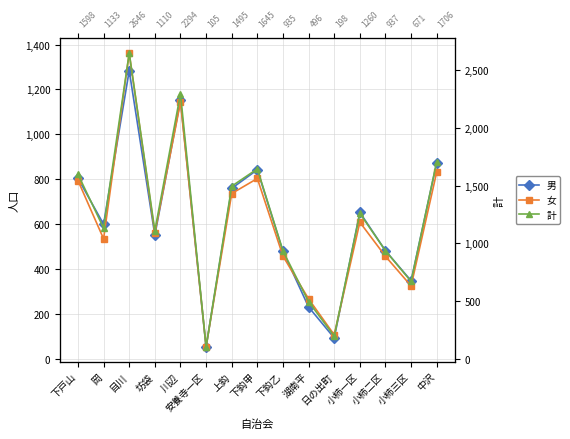

Which series has the largest range (max minus min)?

計